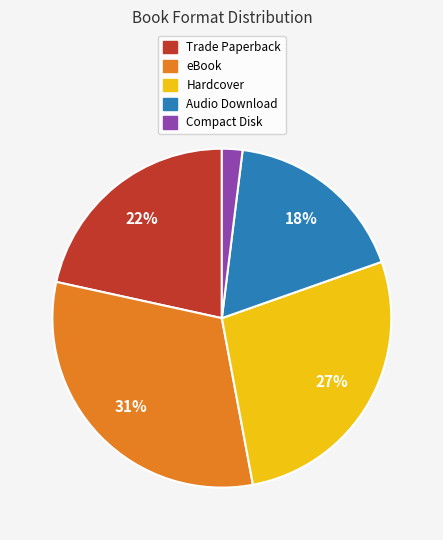

To the nearest percent, what percentage of the pie is Trade Paperback?

22%